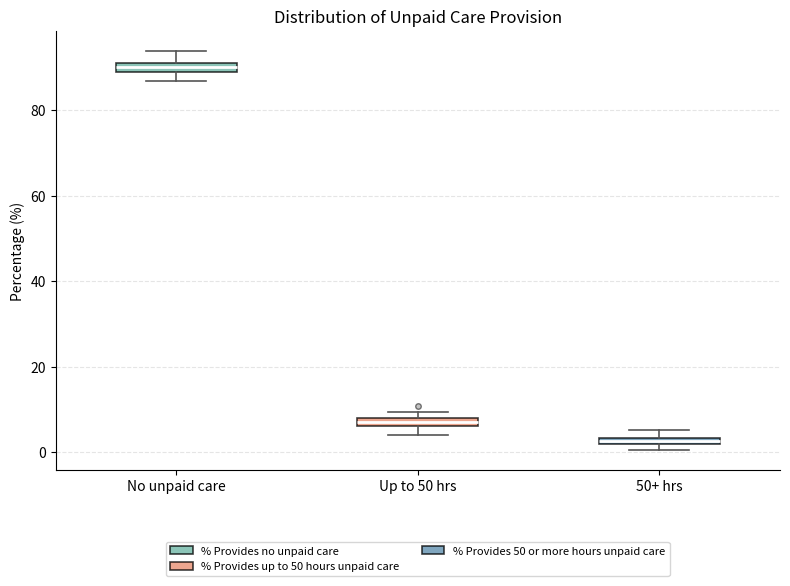

Where is the upper edge of the box for Up to 50 hrs on the y-axis? The values are not printed on the chart, so give them approximately, as read against the axis.

8